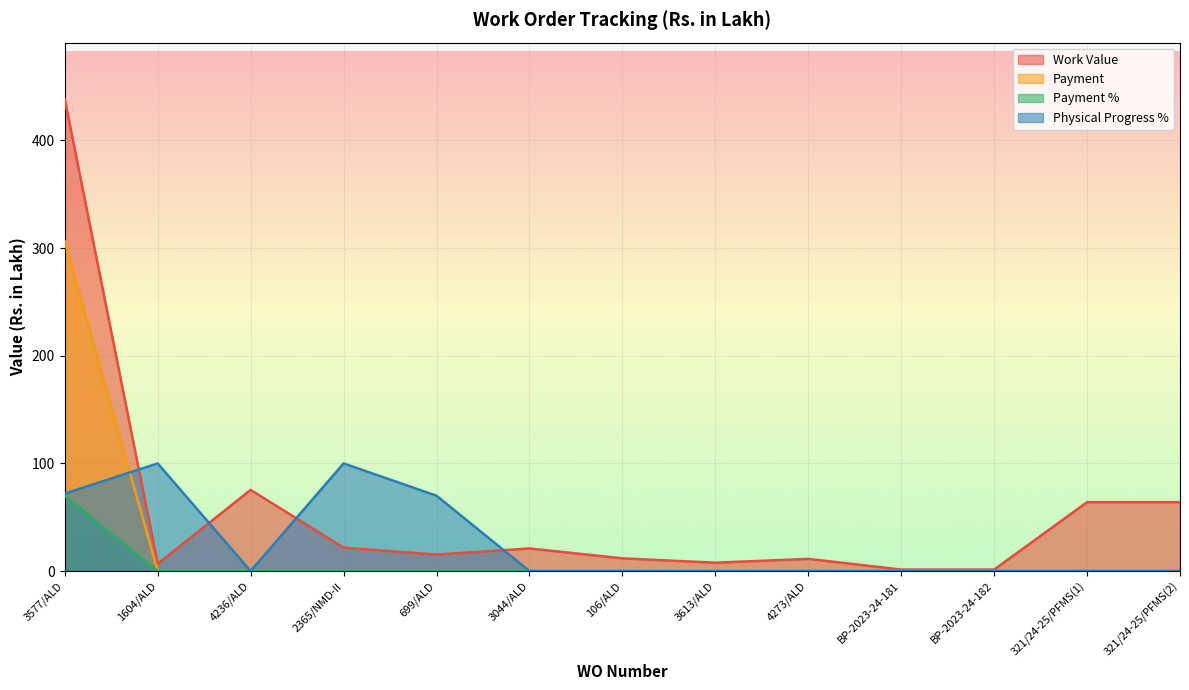

In Work Value, how many points are lower than both neighbors (excluding endpoints)?

3